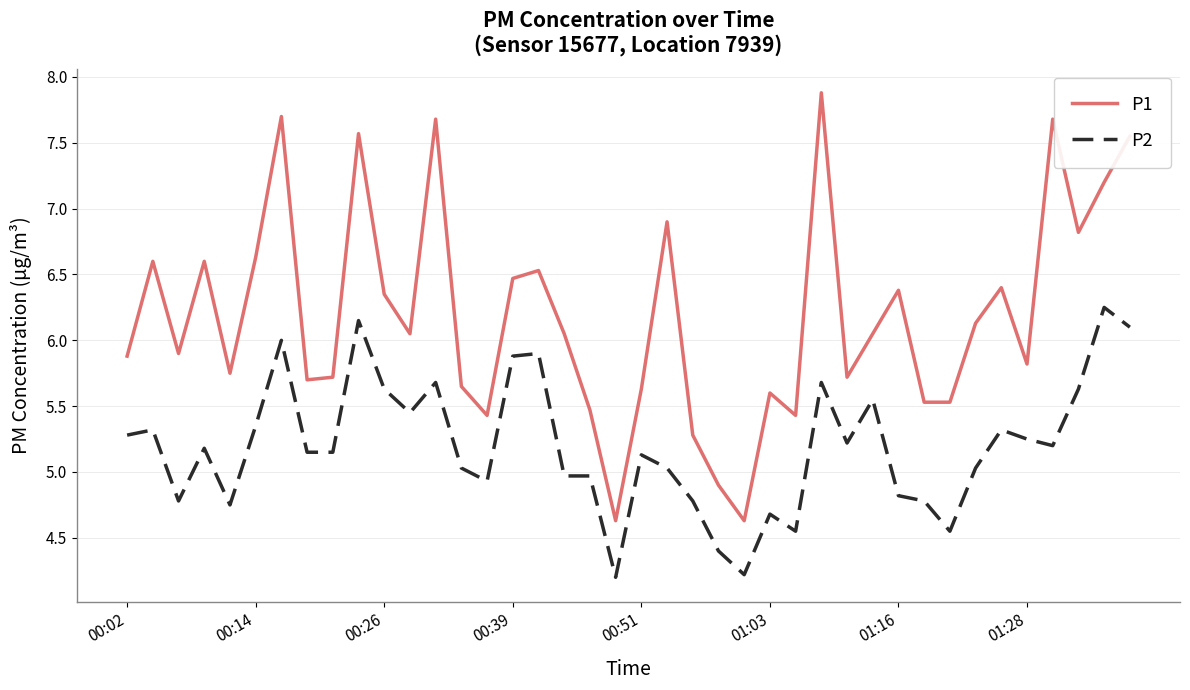

What is the minimum value shown in the chart?

4.2